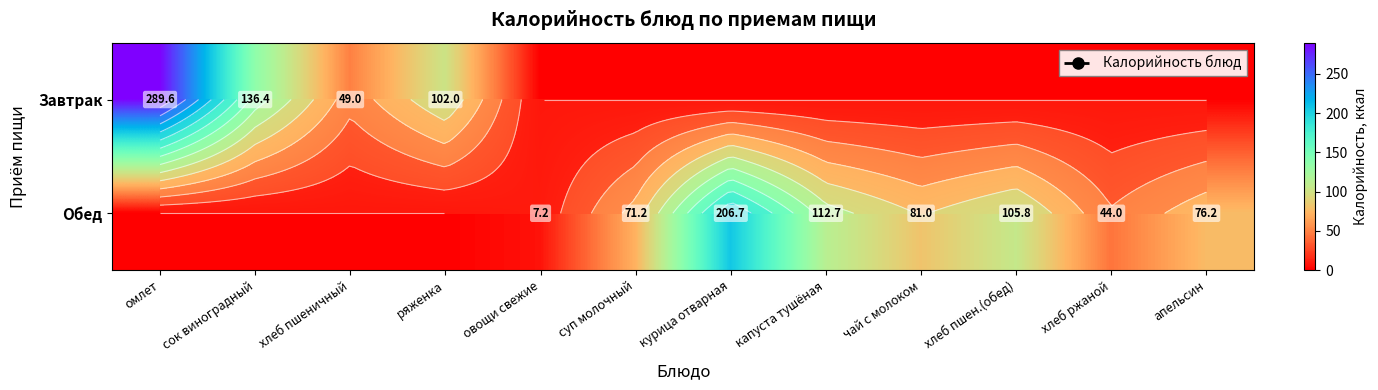

At which label is Завтрак closest to 144?

сок виноградный